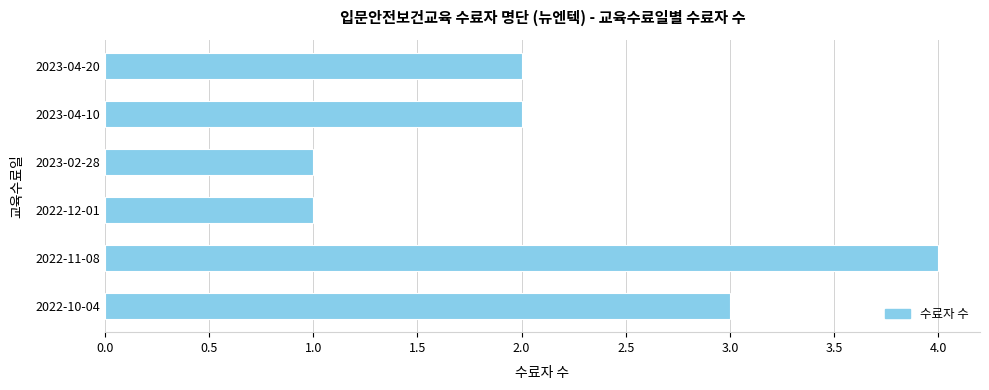

Reading bottom to top, extract all data points from this chart.

2022-10-04=3	2022-11-08=4	2022-12-01=1	2023-02-28=1	2023-04-10=2	2023-04-20=2